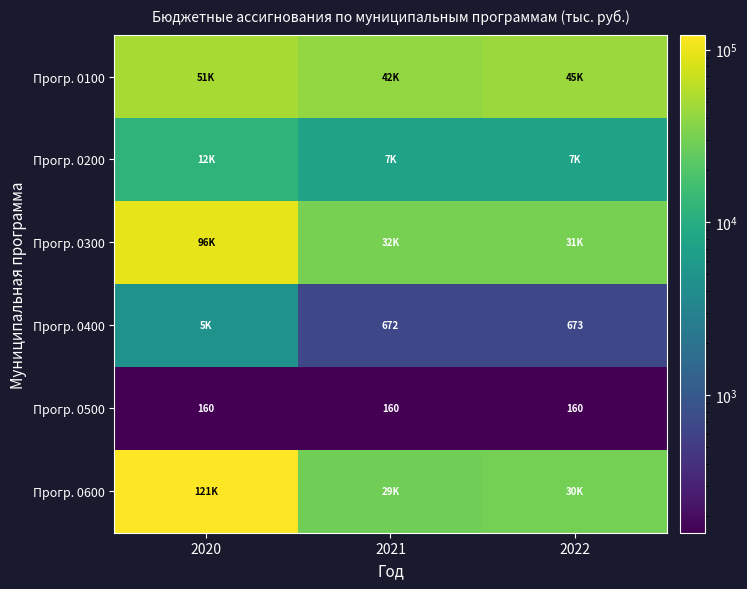

What is the difference between the highest and lowest values at 2022?

44575.6